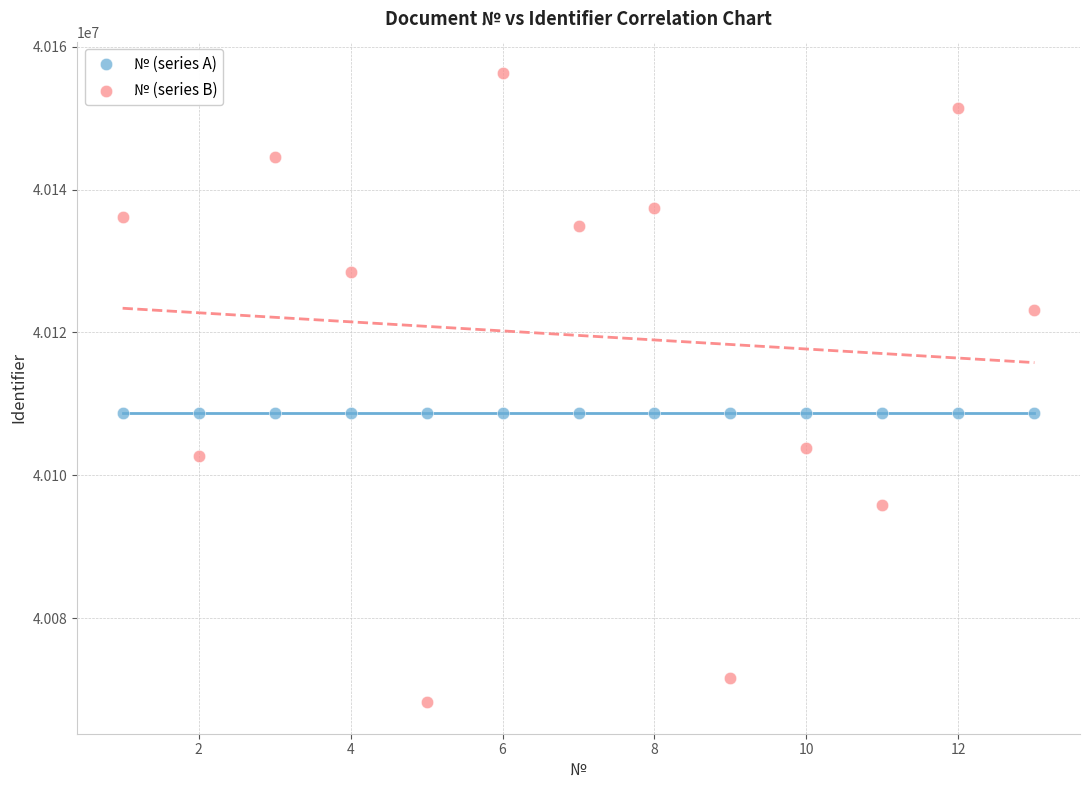

What are all the series names shown in the legend?

№ (series A), № (series B)